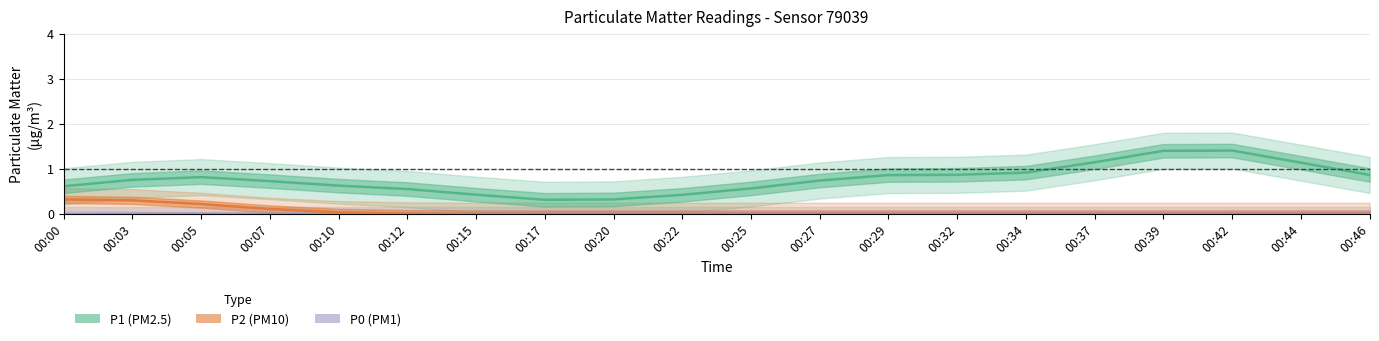

Is the value of P1 at 00:10 greater than the value of P2 at 00:32?

Yes